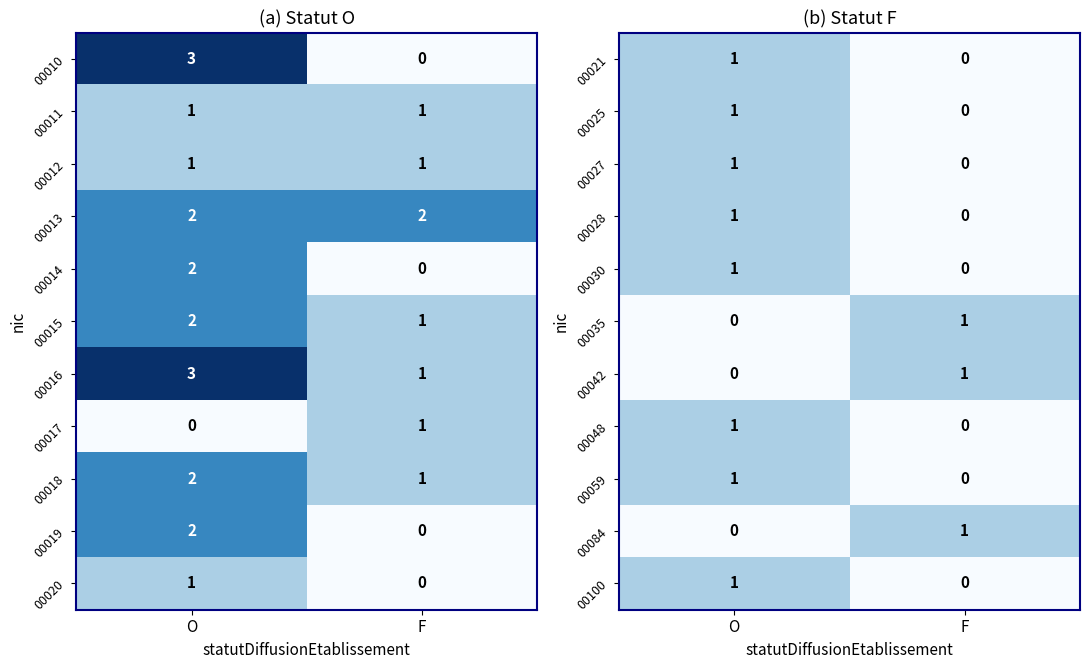

How many data points in 00100 are less than 1?

1